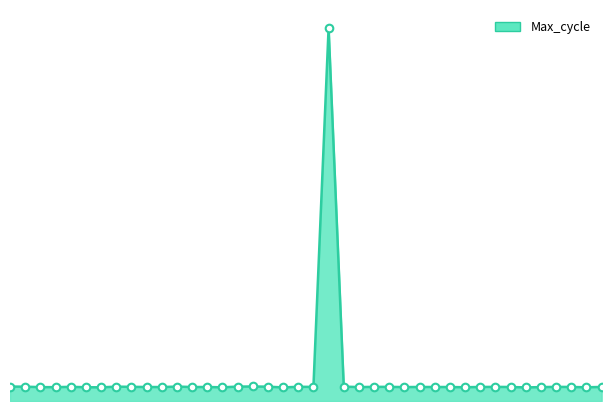

Does the chart have visible grid lines?

No